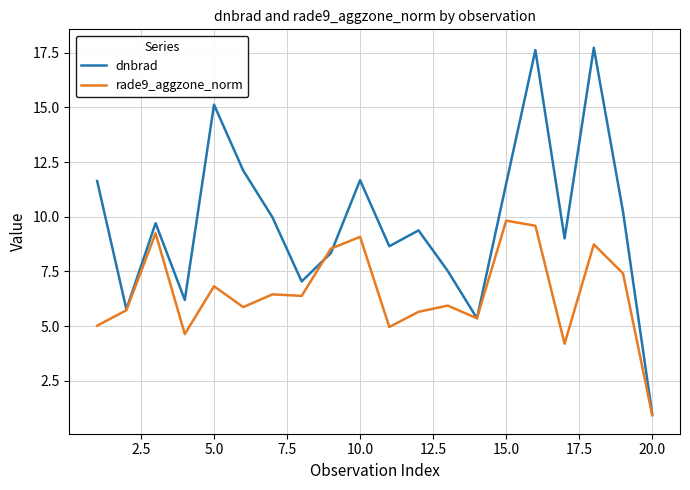

Rank the series by their maximum value, from lowest to highest.

rade9_aggzone_norm, dnbrad